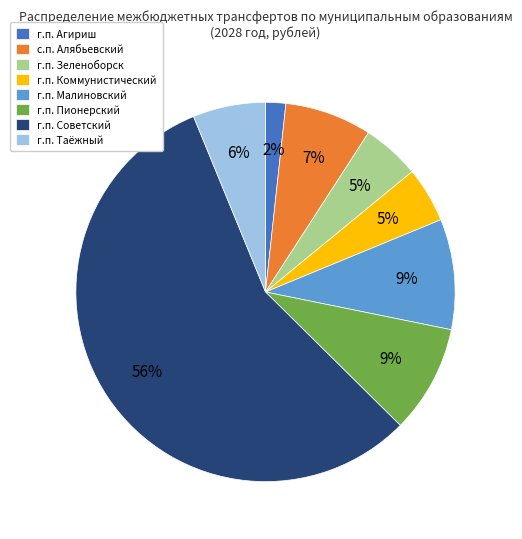

Which slice represents more than half of the pie?

г.п. Советский